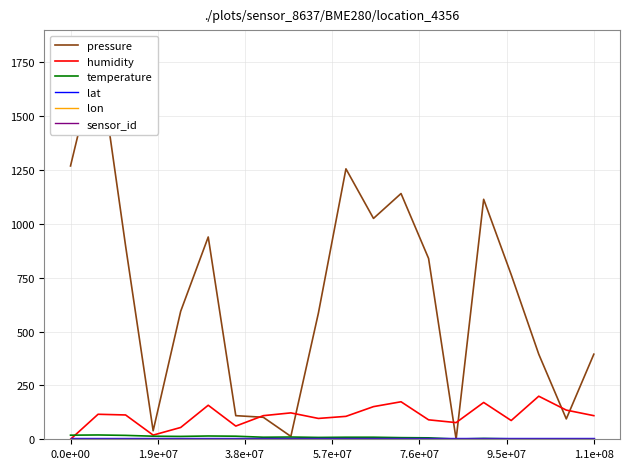

Reading left to right, list all the values displayed in this chart.

pressure: 1269.2	1800.0	897.5	39.3	594.4	939.3	109.7	102.1	13.4	586.0	1255.8	1025.6	1141.1	839.7	0.0	1114.3	764.4	395.2	94.6	395.2
humidity: 0.0	116.1	112.9	19.4	54.8	158.1	61.3	109.7	122.6	96.8	106.5	151.6	174.2	90.3	77.4	171.0	87.1	200.0	135.5	109.7
temperature: 19.0	20.0	18.1	14.3	13.3	15.2	14.3	9.5	10.5	8.6	9.5	9.5	7.6	6.7	1.0	3.8	1.9	1.0	0.0	1.0
lat: 5.0	5.0	5.0	5.0	5.0	5.0	5.0	5.0	5.0	5.0	5.0	5.0	5.0	5.0	5.0	5.0	5.0	5.0	5.0	5.0
lon: 2.0	2.0	2.0	2.0	2.0	2.0	2.0	2.0	2.0	2.0	2.0	2.0	2.0	2.0	2.0	2.0	2.0	2.0	2.0	2.0
sensor_id: 0.5	0.5	0.5	0.5	0.5	0.5	0.5	0.5	0.5	0.5	0.5	0.5	0.5	0.5	0.5	0.5	0.5	0.5	0.5	0.5